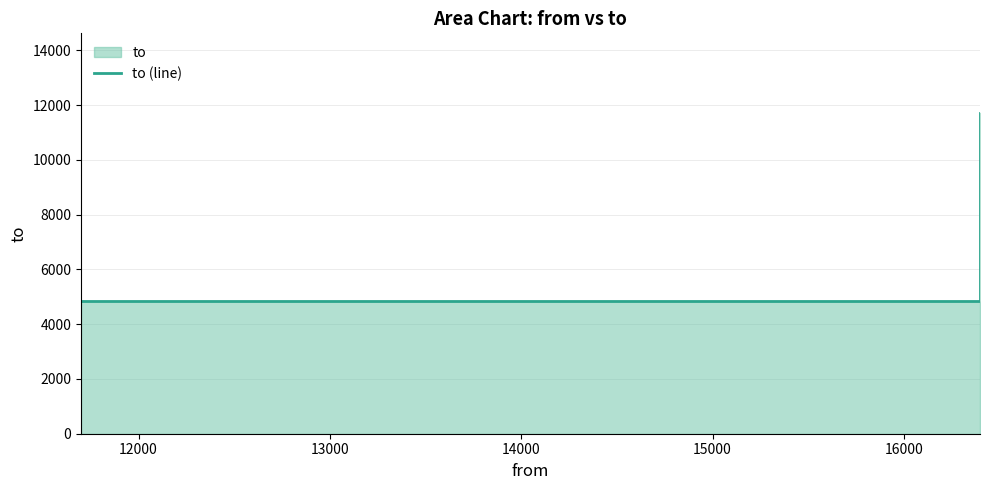

The value at 13000 is 16630. True or false?

False